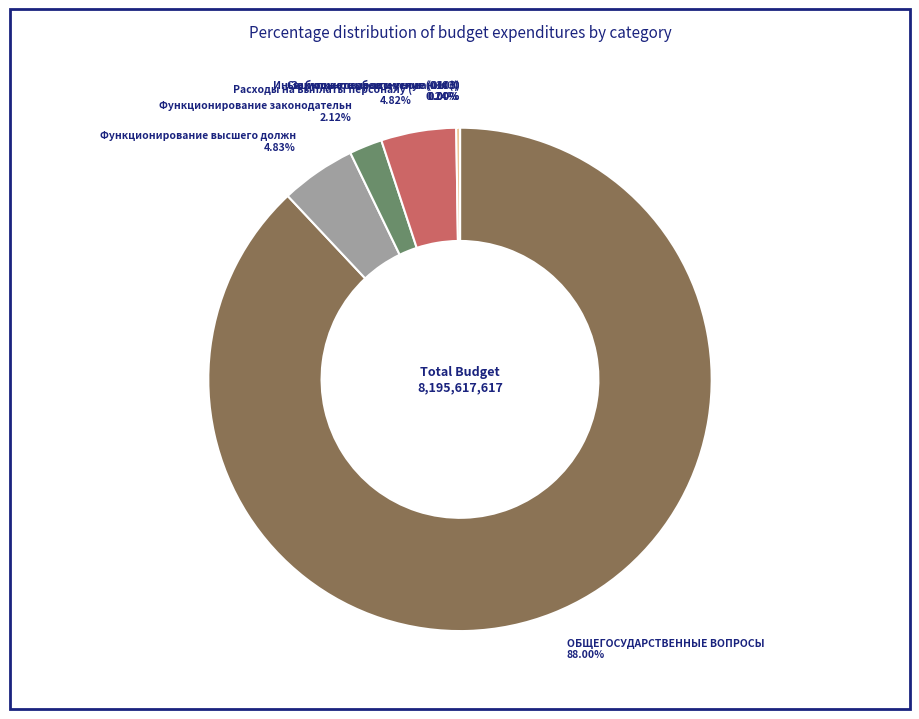

Is there a majority slice in this chart?

Yes